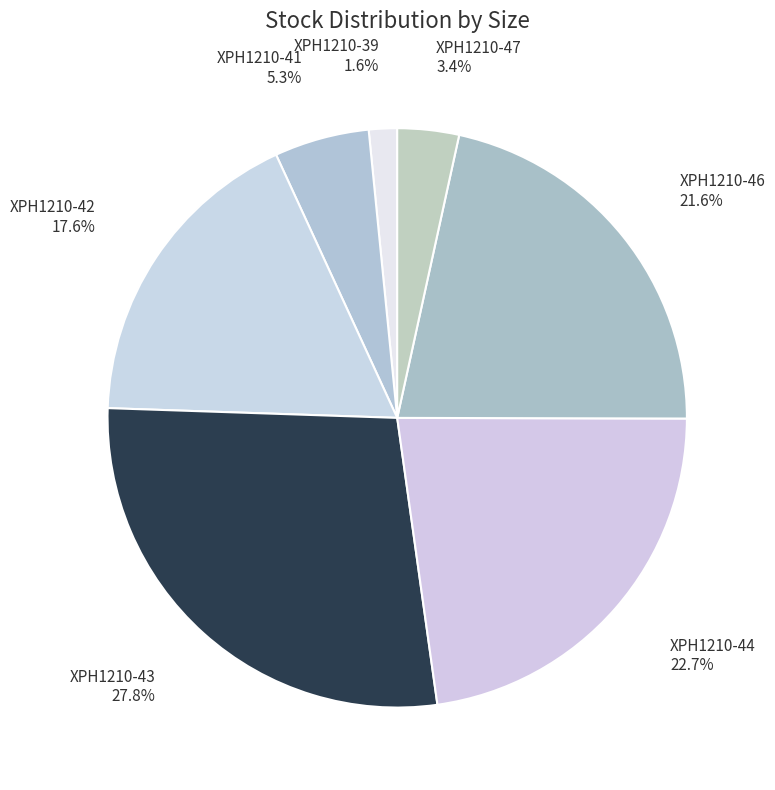

Is the sum of XPH1210-44 and XPH1210-41 greater than half?

No